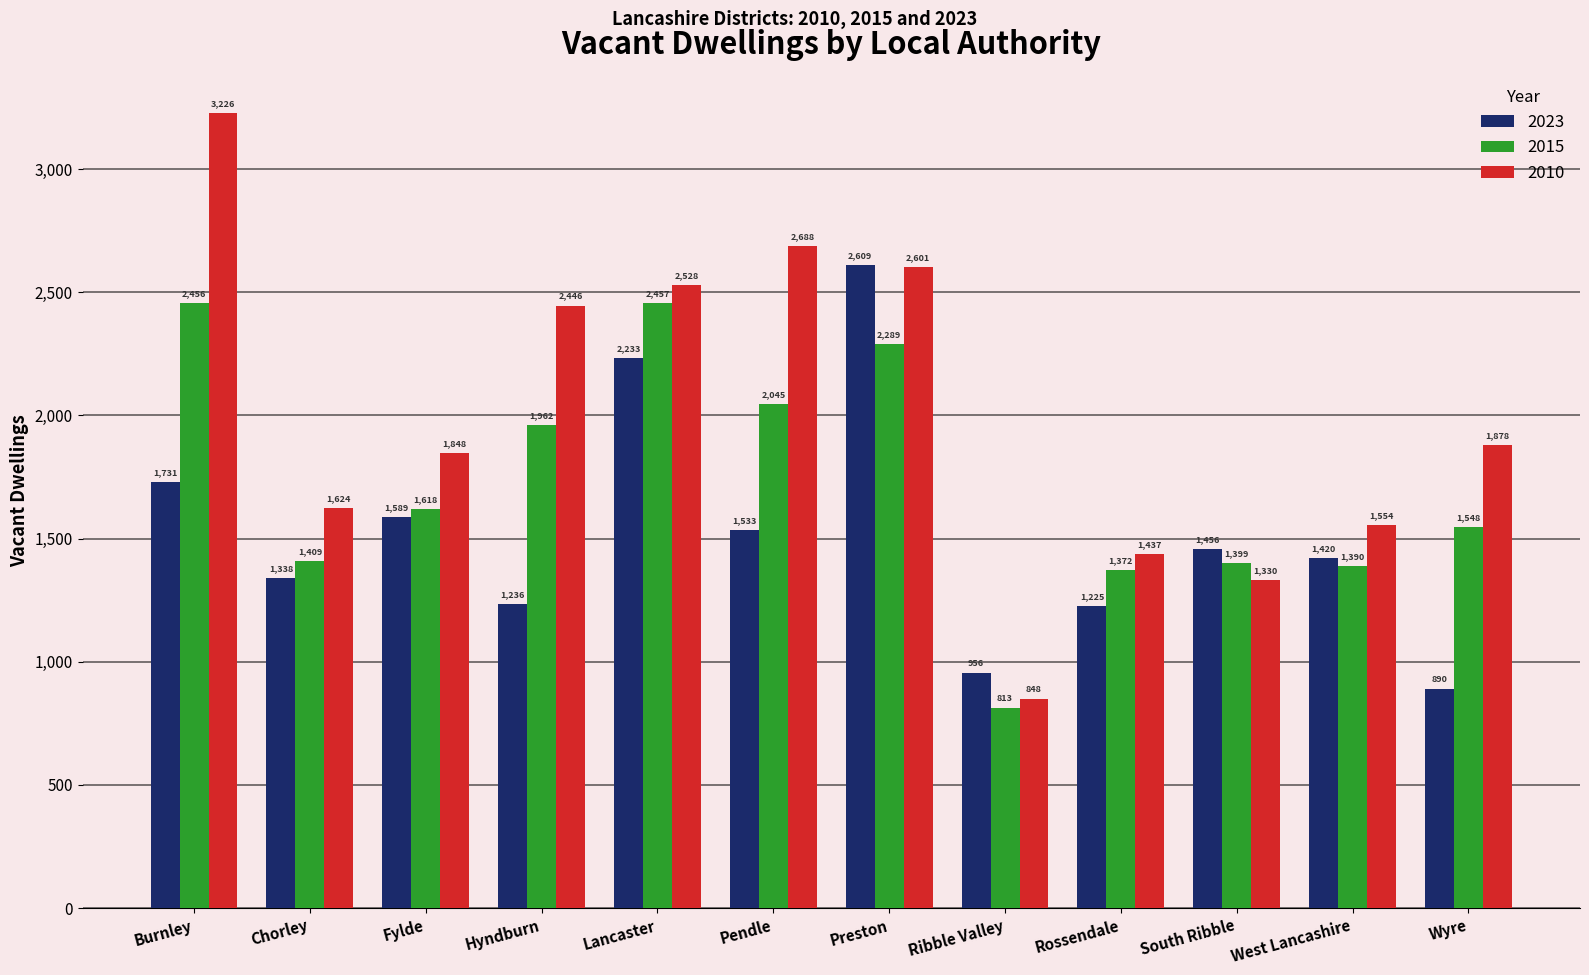

Does the chart contain any negative values?

No